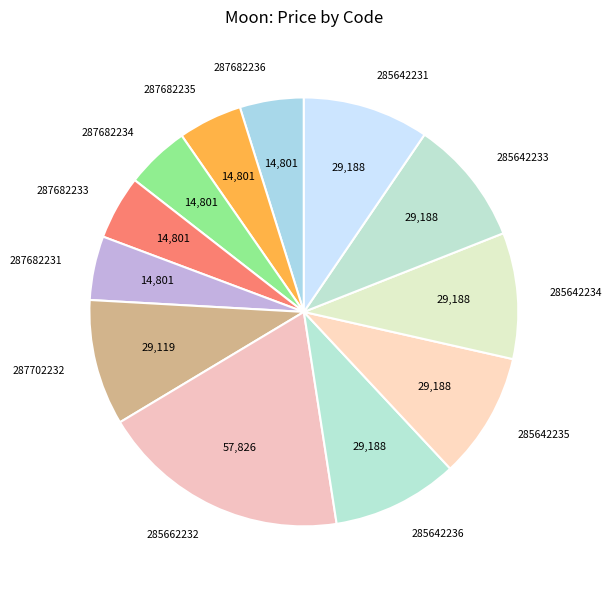

Approximately how many times larger is the value at 287682235 compared to 287682236?

1.0